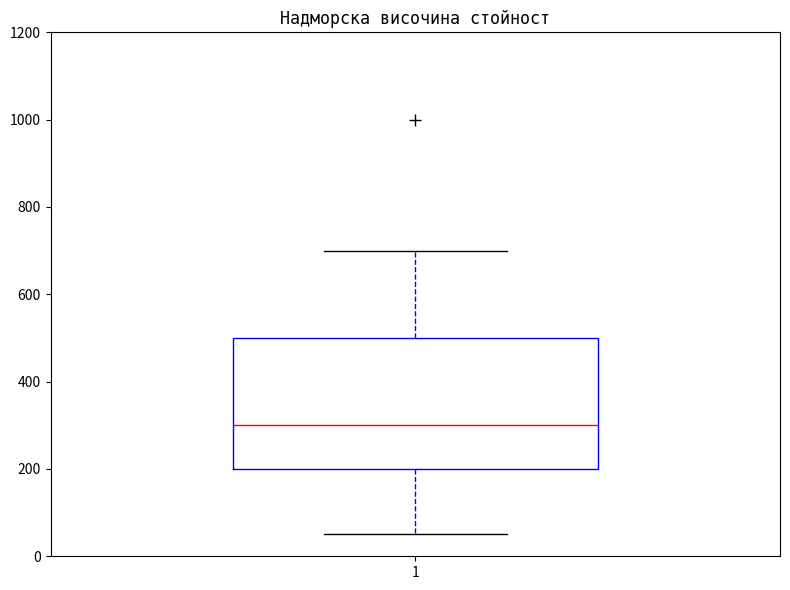

Read this box plot against the y-axis: the position of the median line, the range covered by the box, and the ends of both whiskers. The values are not printed on the chart, so give them approximately, as read against the axis.

median 300, box 200 to 500, whiskers 60 to 700